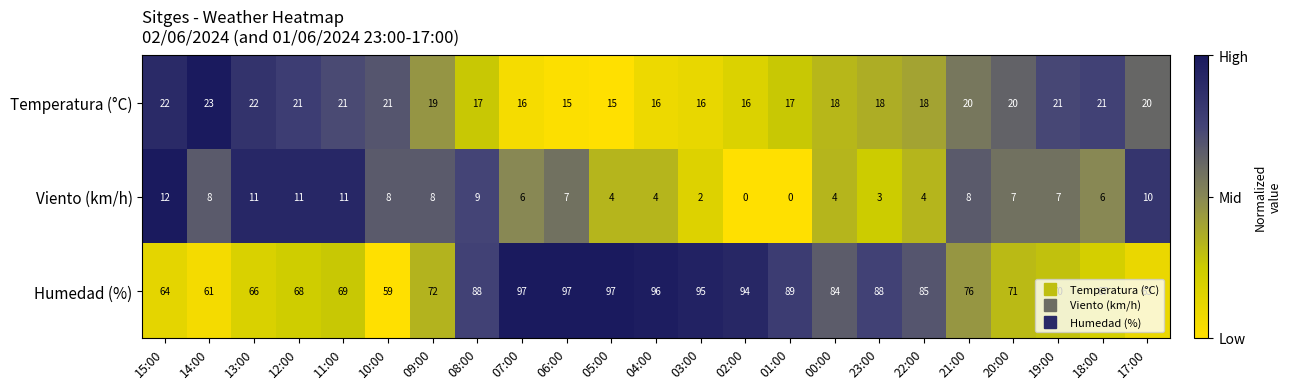

What is the maximum value shown in the chart?

97